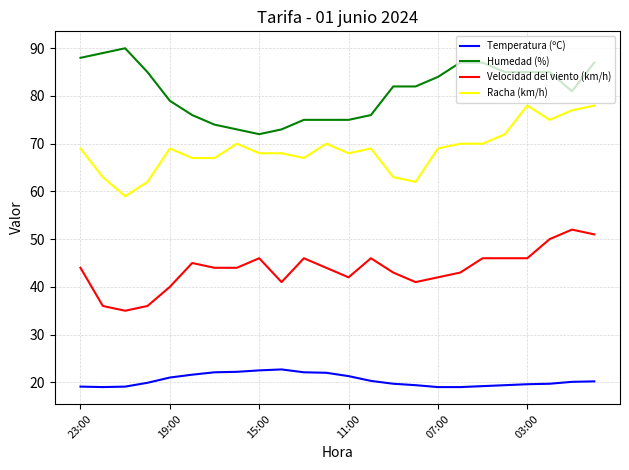

What is the difference between the maximum and minimum values in the Racha (km/h) series?

19.0